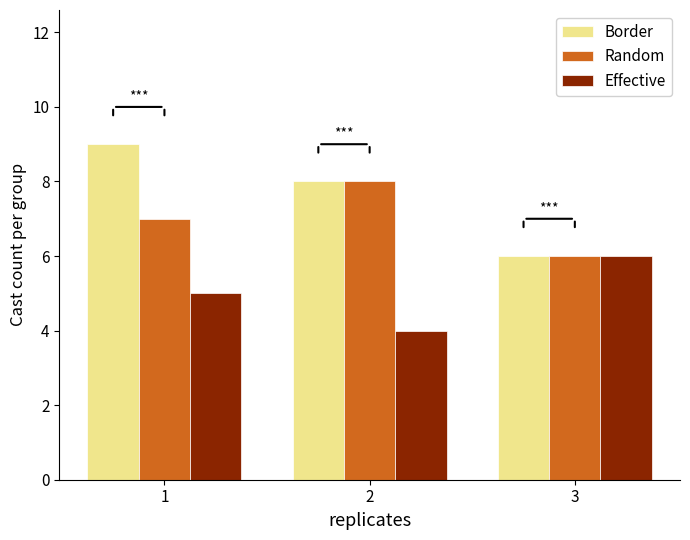

How many categories are shown in the chart?

3